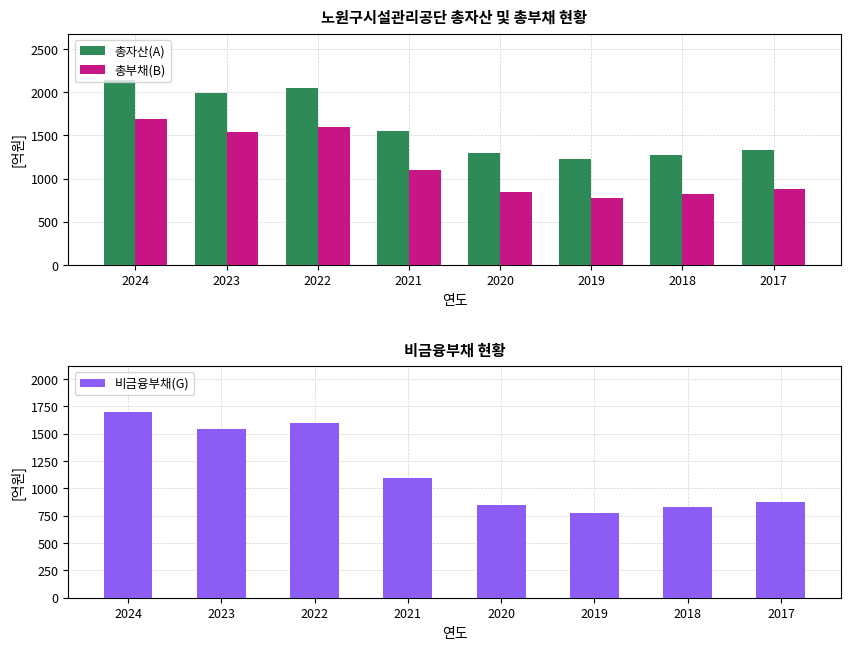

What is the sum of all 비금융부채(G) values?

9262